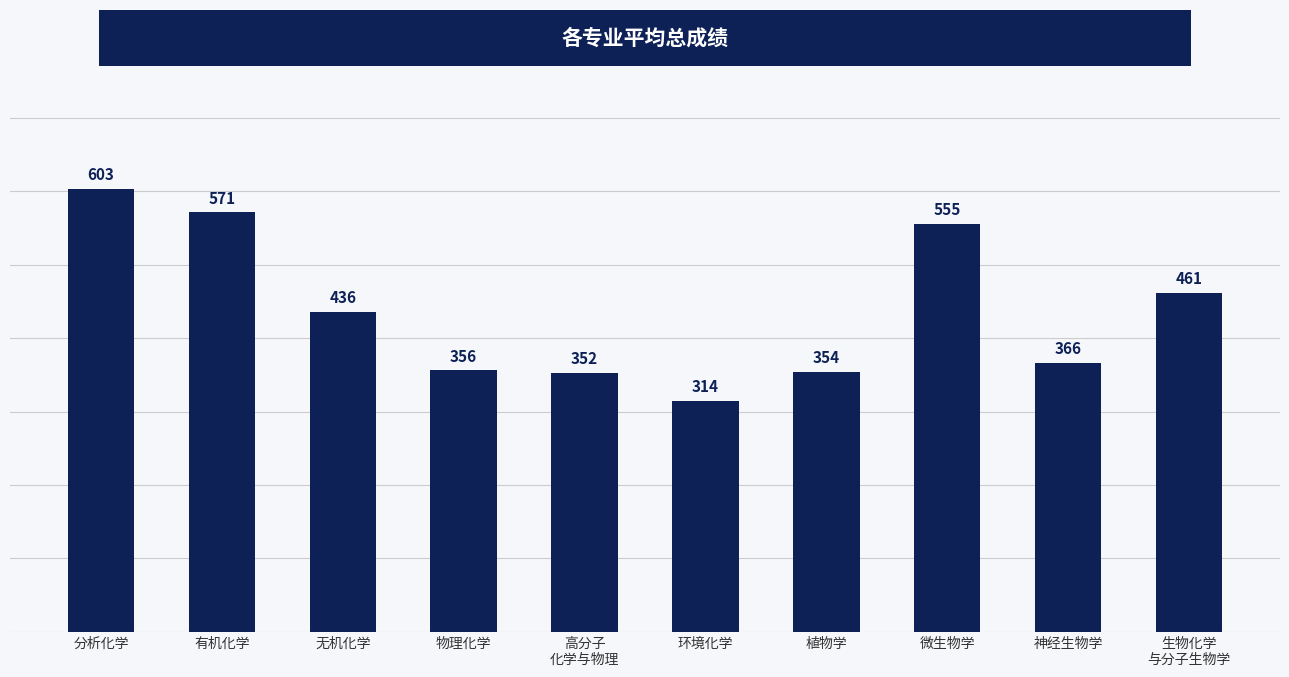

Which category has the lowest value across all series?

环境化学